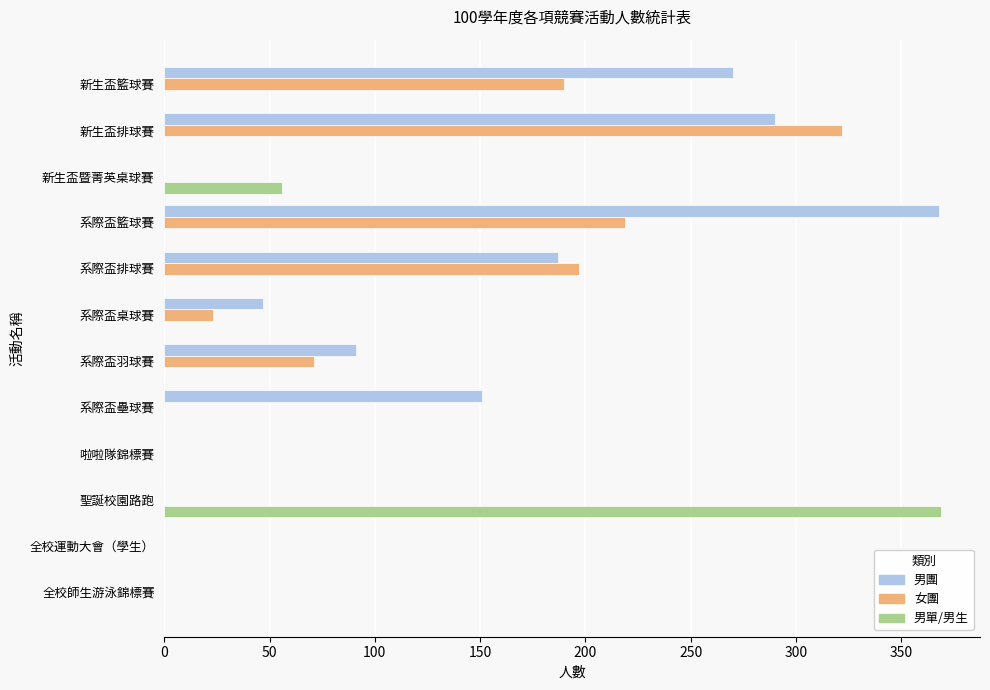

Is the value of 女團 at 系際盃排球賽 greater than the value of 男團 at 新生盃排球賽?

No